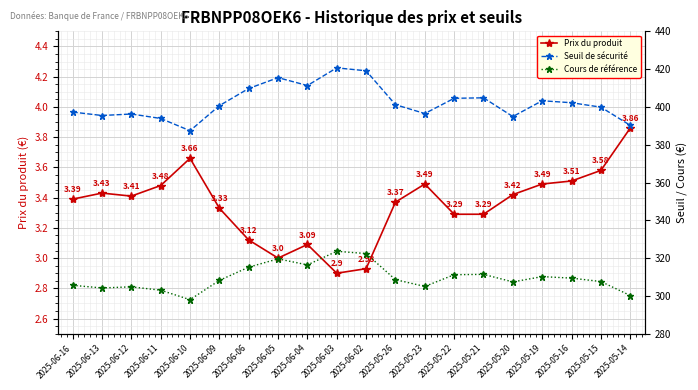

Which category has the lowest value across all series?

2025-06-03